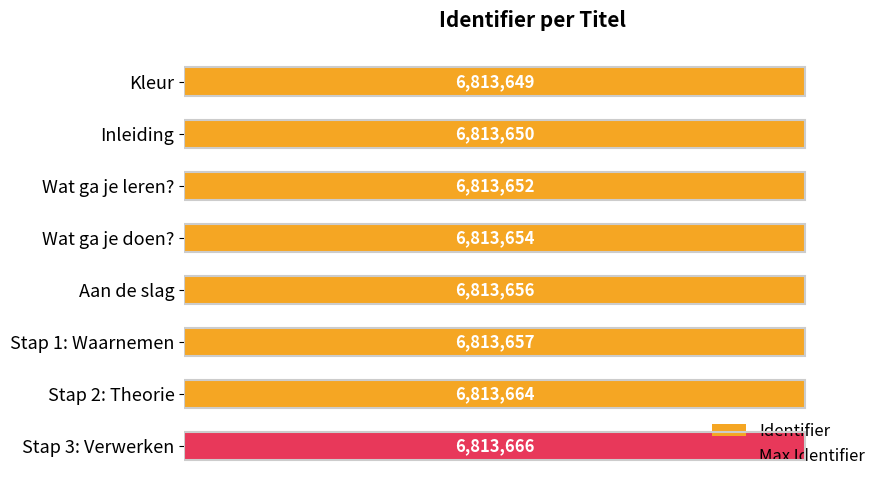

What is the difference between the maximum and minimum values?

17